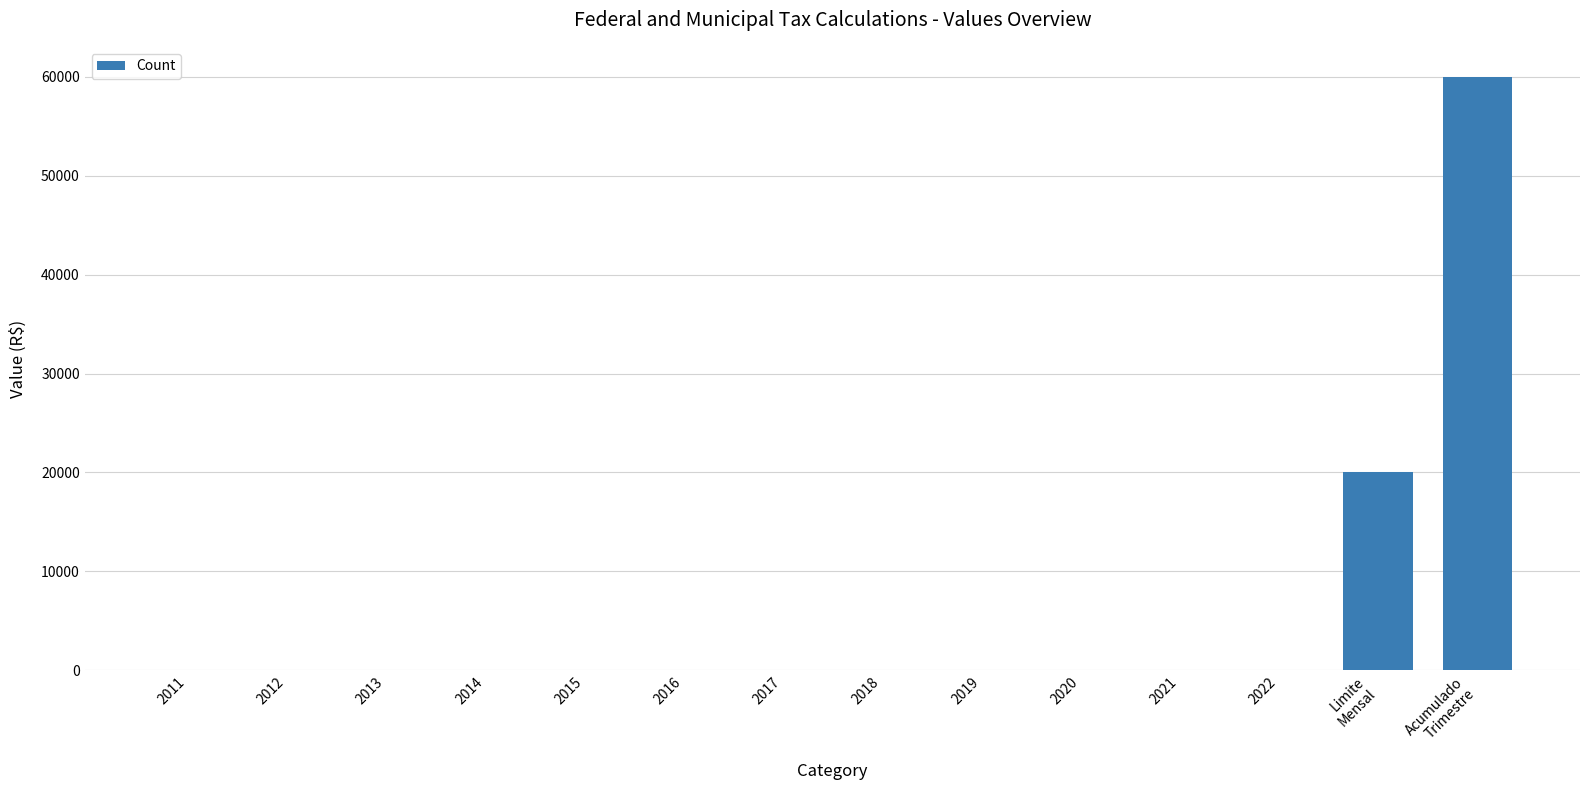

How many distinct data groups are displayed?

1